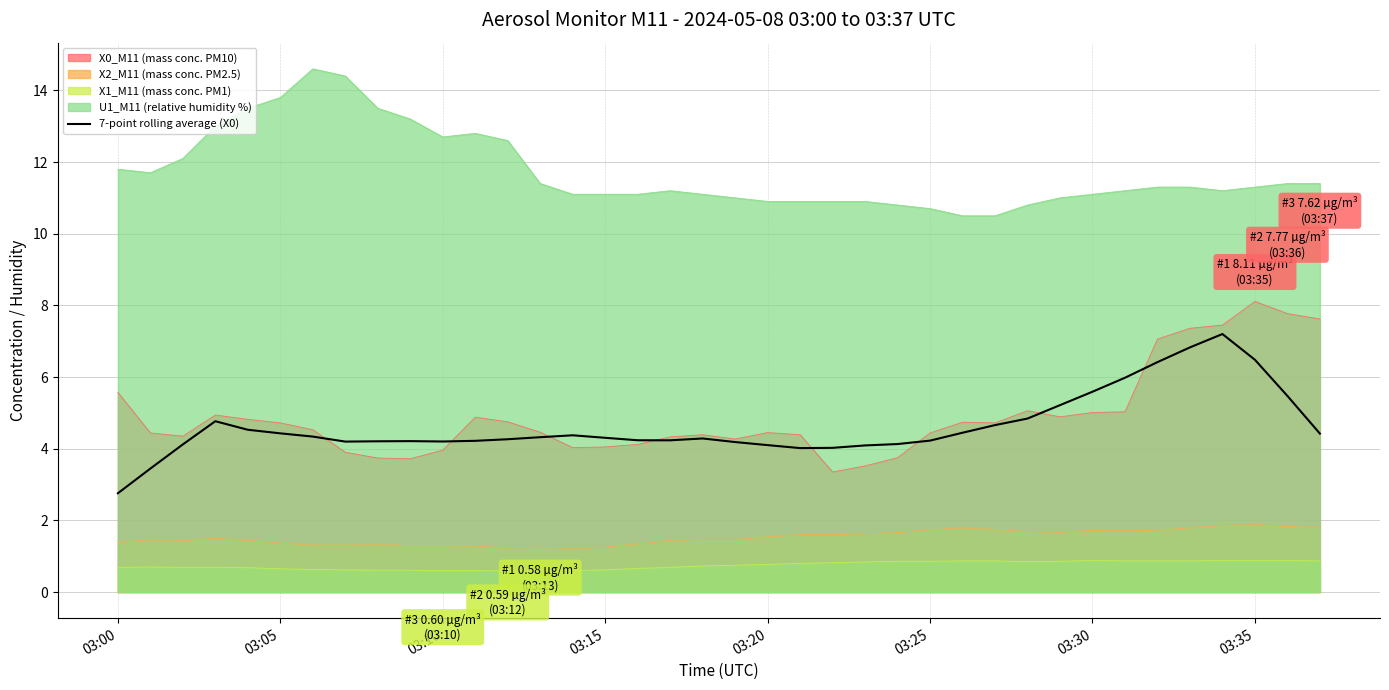

What is the minimum value for 7-point rolling average (X0)?

2.8